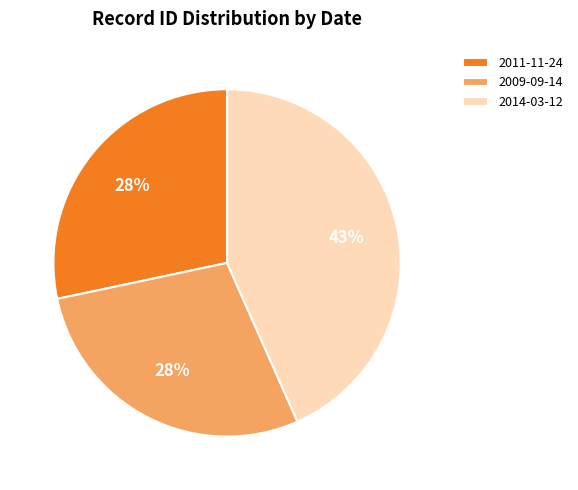

Is 2011-11-24 the majority of the pie?

No